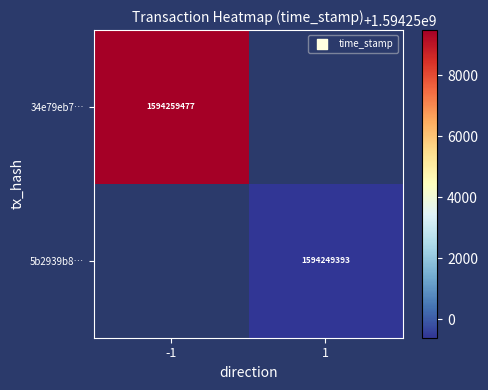

The value of 34e79eb7… at -1 is 1594259477. True or false?

True